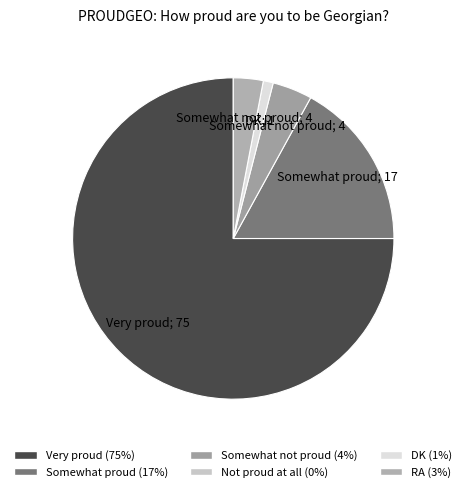

How many segments does this pie chart have?

5